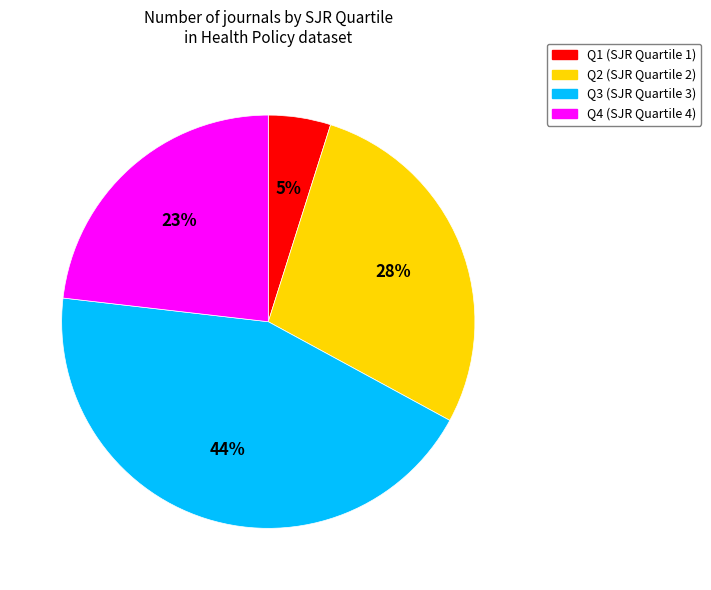

Which category has the biggest portion of the pie?

Q3